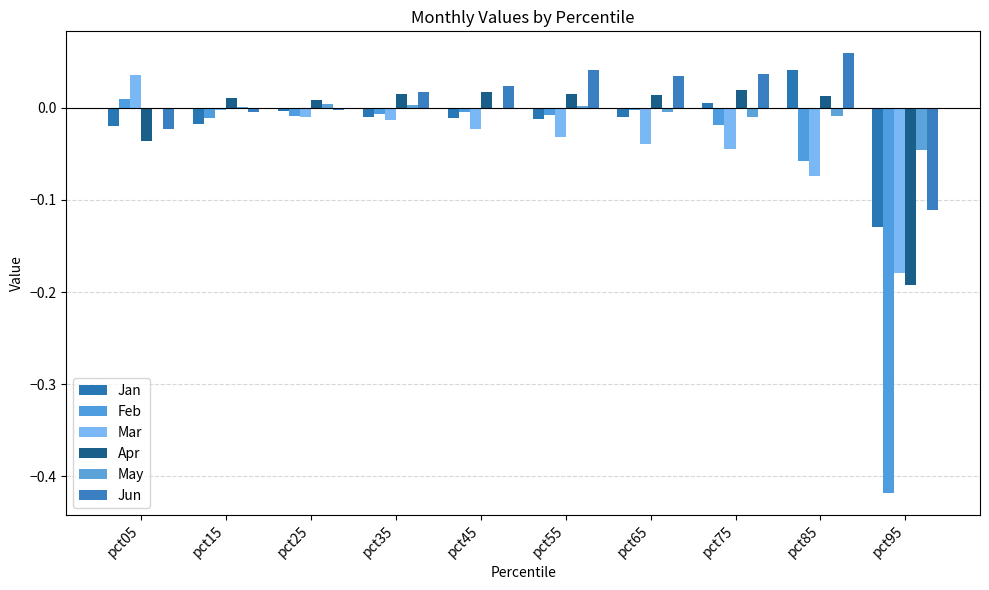

How many groups of bars are there?

10